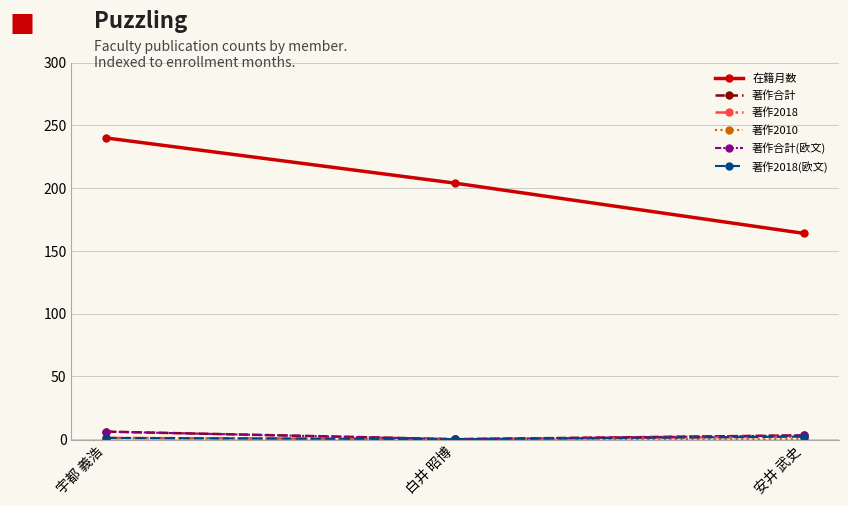

Which has a higher value, 宇都 義浩 or 安井 武史?

宇都 義浩